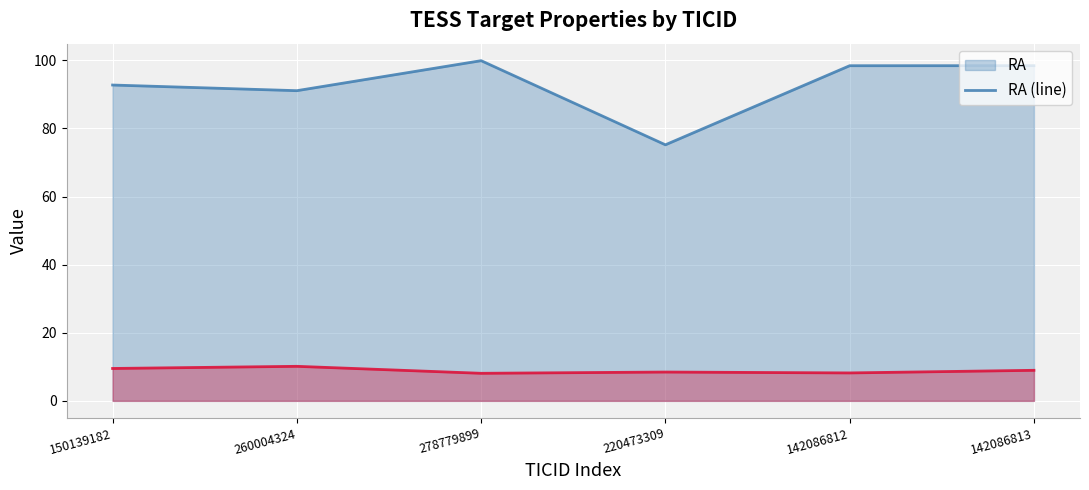

How many data points does each series have?

6